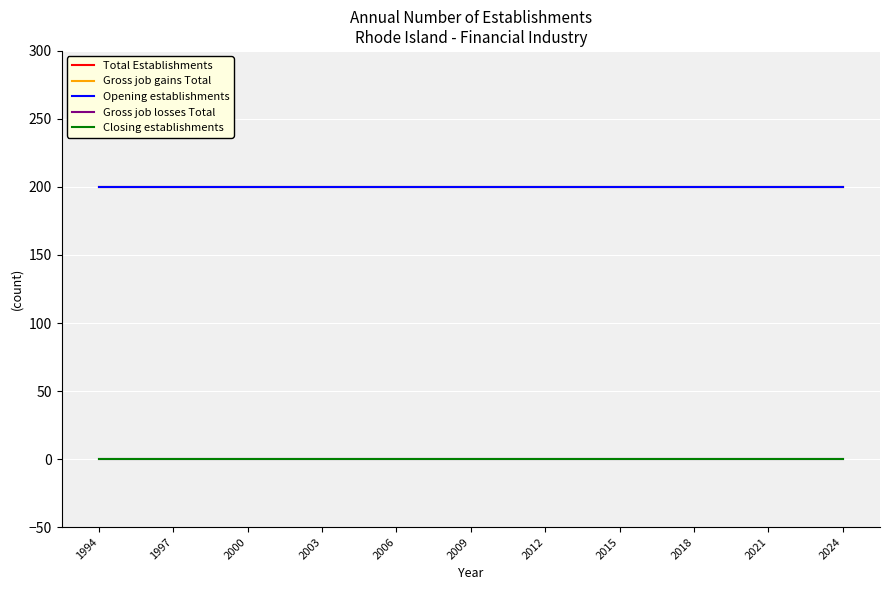

True or false: Opening establishments and Total Establishments intersect in this chart.

False